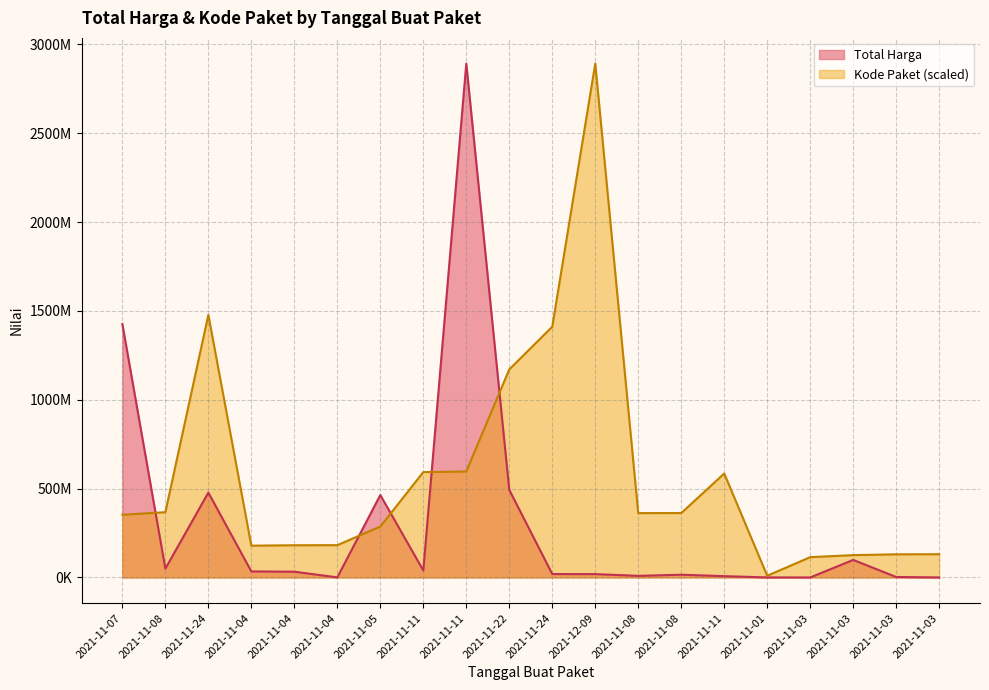

What is the label of the 15th point from the right?

2021-11-04